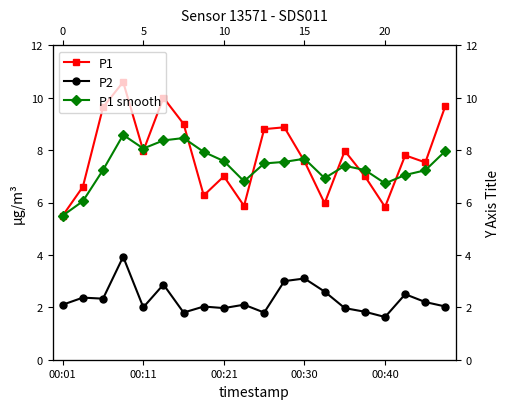

Between 00:40 and 19, which series saw the biggest shift?

P1